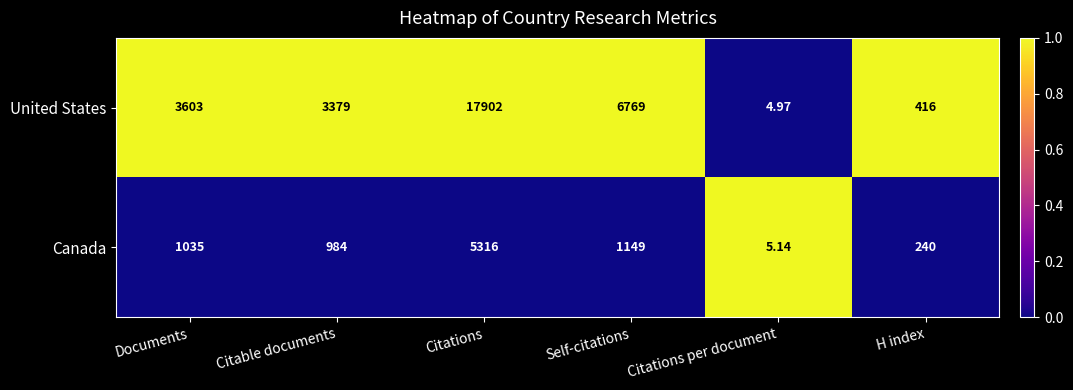

Which category has the highest value in the United States series?

Citations